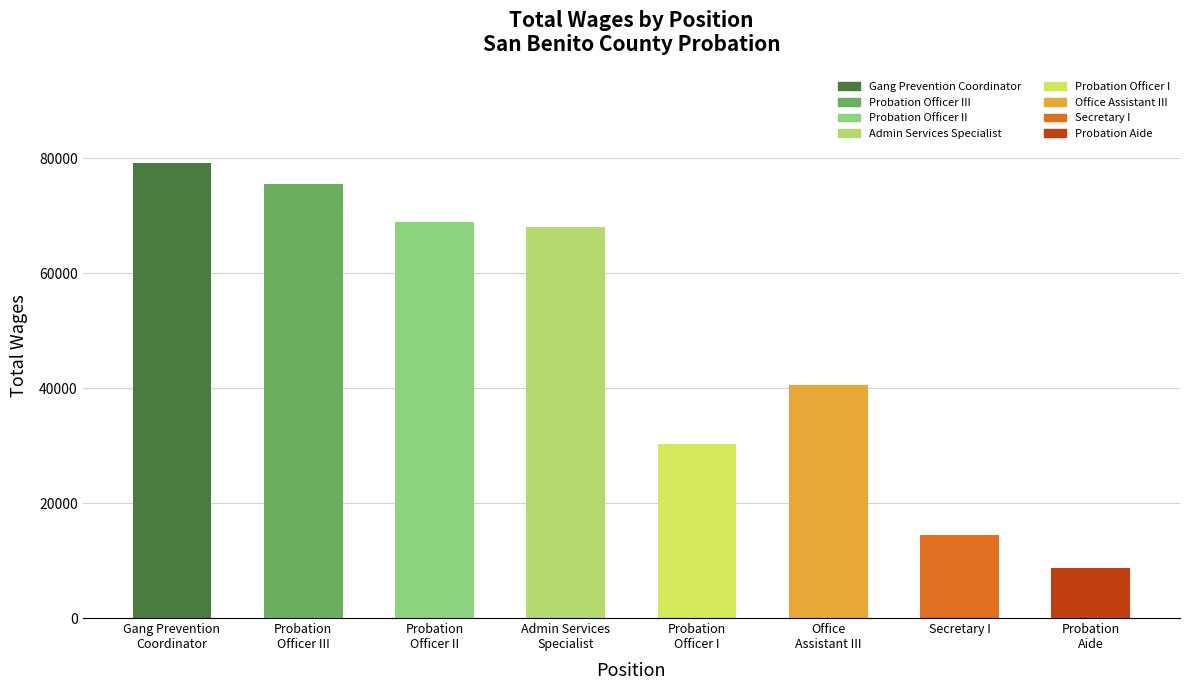

List the labels in order of value, largest first.

Gang Prevention
Coordinator, Probation
Officer III, Probation
Officer II, Admin Services
Specialist, Office
Assistant III, Probation
Officer I, Secretary I, Probation
Aide